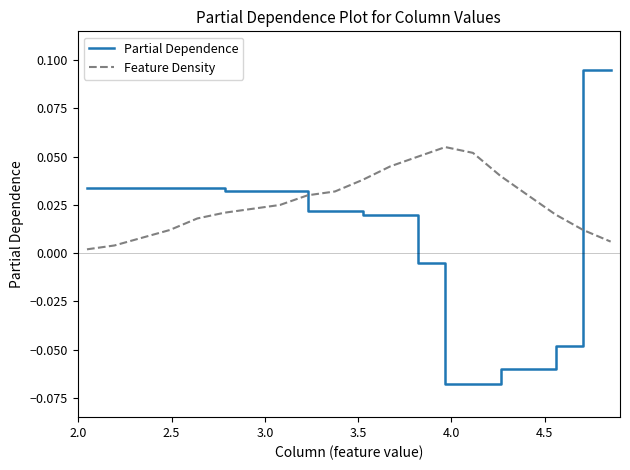

Which series has the largest total across all categories?

Feature Density